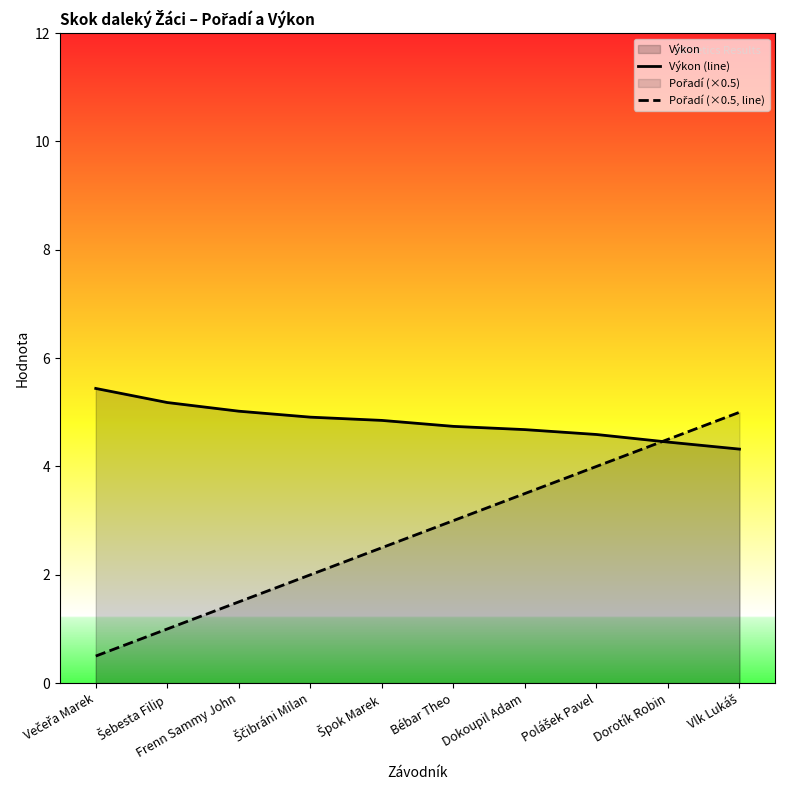

True or false: Výkon (line) has a value of 5.0 at Frenn Sammy John.

True